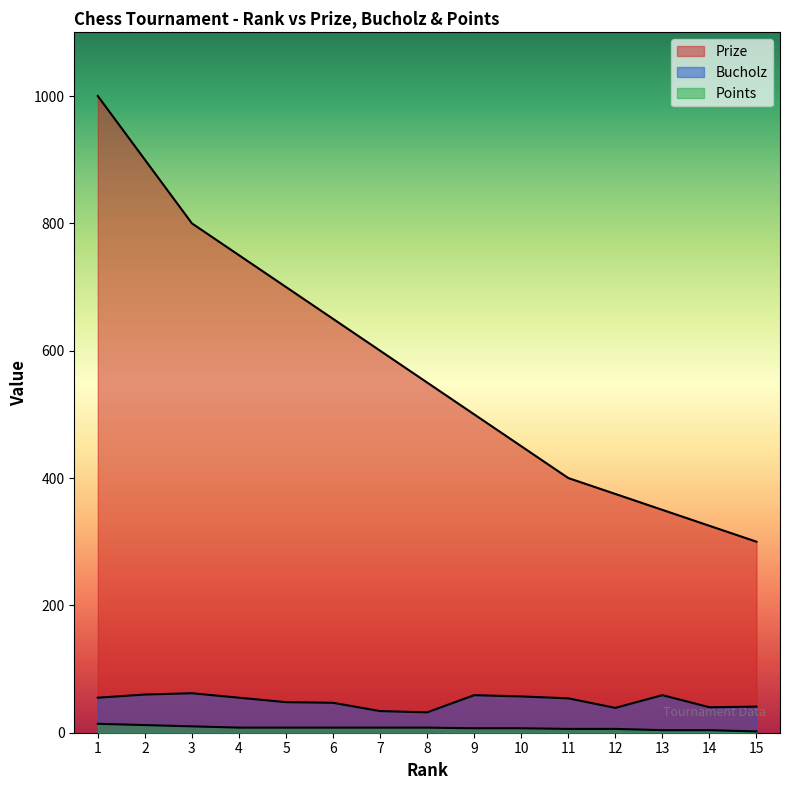

How many categories are shown in the chart?

15